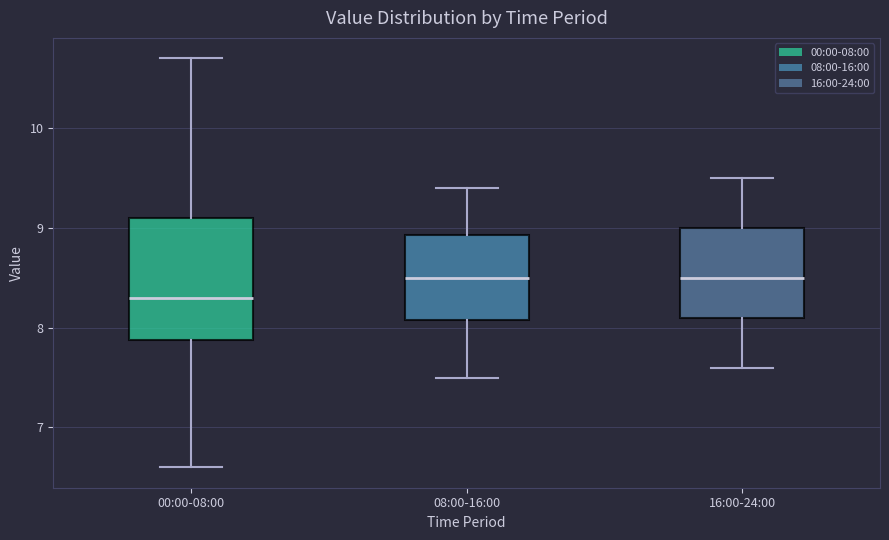

Which box has the lowest median line?

00:00-08:00